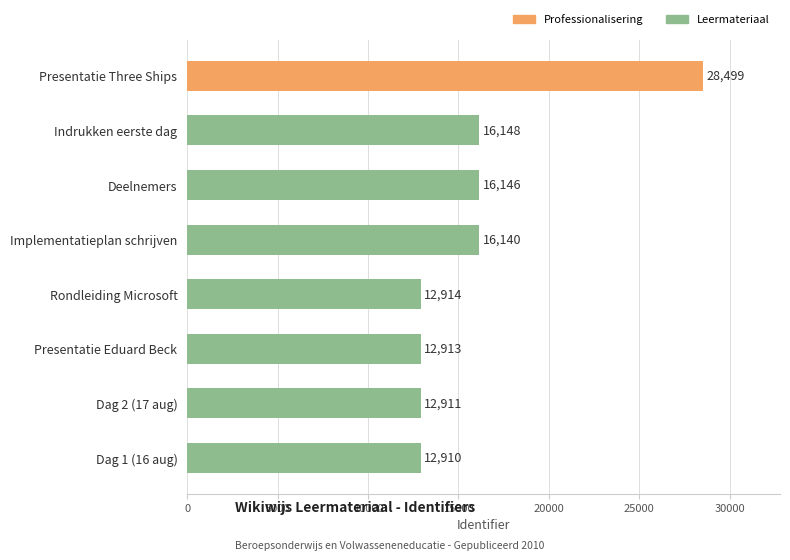

Reading top to bottom, transcribe all the data shown in this chart.

Presentatie Three Ships=28499	Indrukken eerste dag=16148	Deelnemers=16146	Implementatieplan schrijven=16140	Rondleiding Microsoft=12914	Presentatie Eduard Beck=12913	Dag 2 (17 aug)=12911	Dag 1 (16 aug)=12910